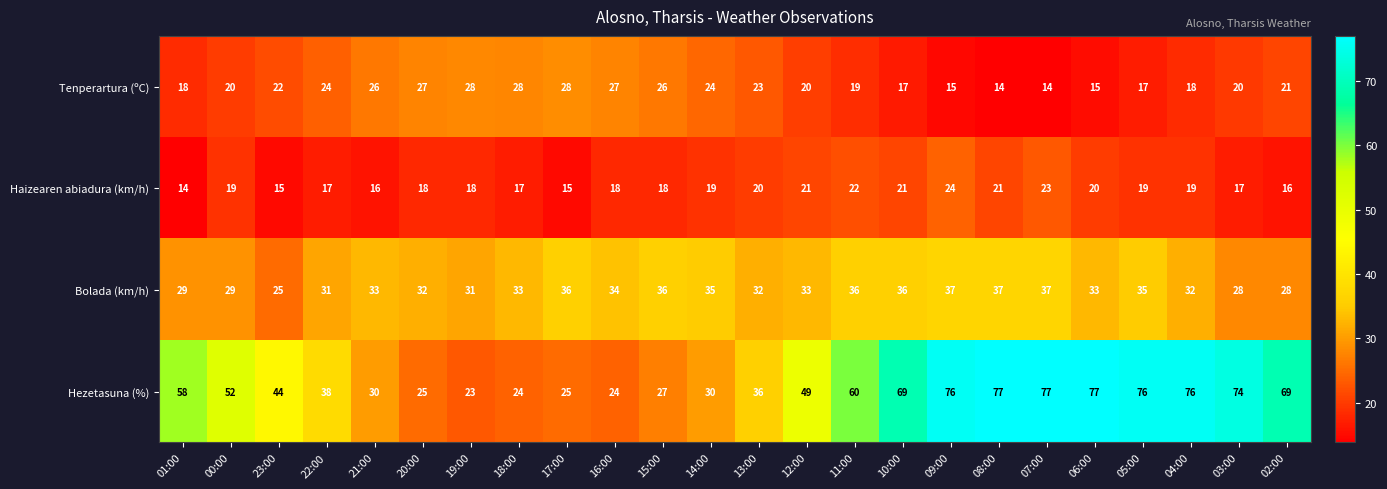

What is the difference between the maximum and second lowest values in the Haizearen abiadura (km/h) series?

9.0